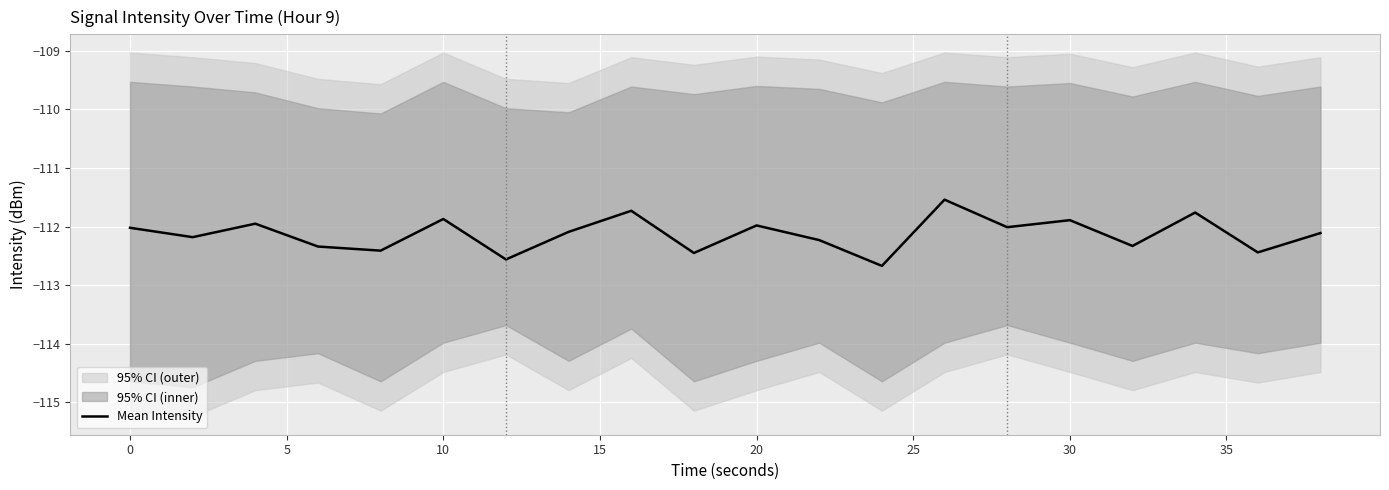

What is the lowest value of the Mean Intensity series?

-112.7